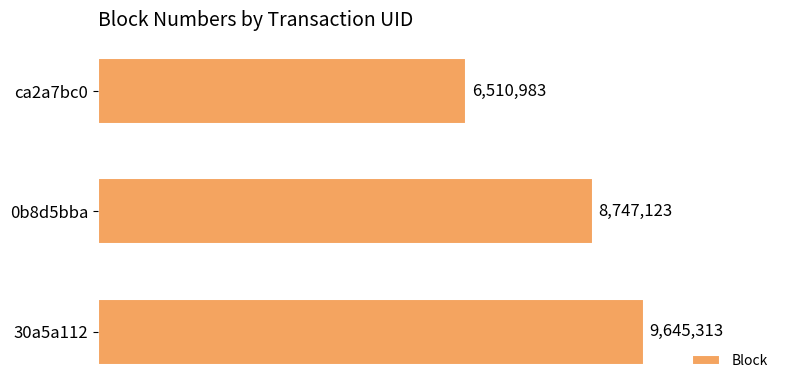

What is the sum of all values?

24903419